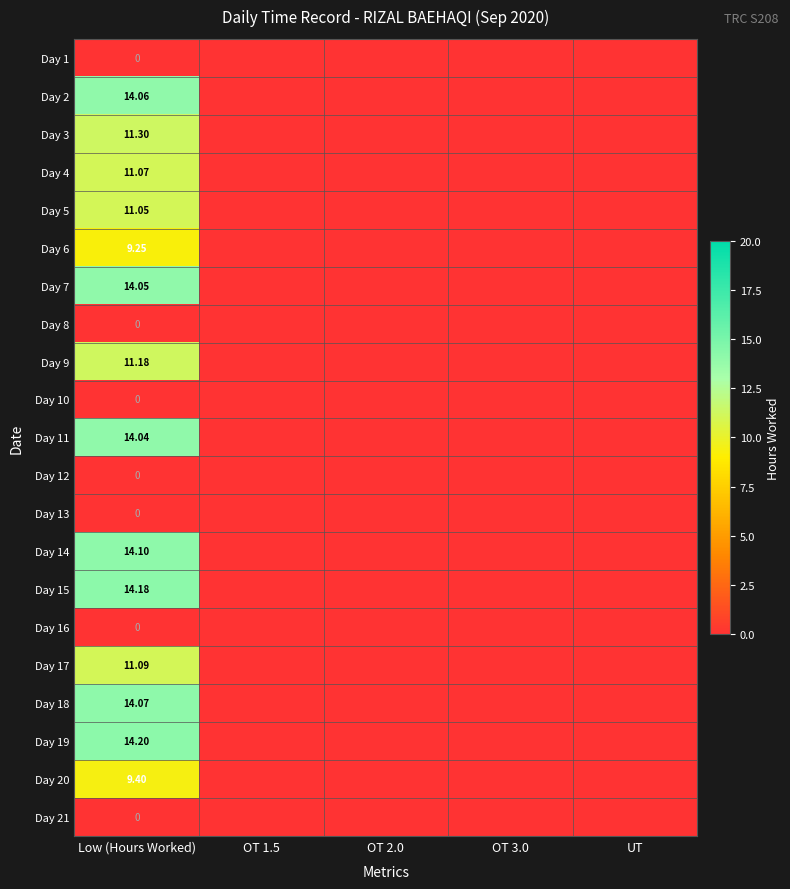

Is the value of Day 13 at OT 1.5 greater than the value of Day 12 at OT 3.0?

No